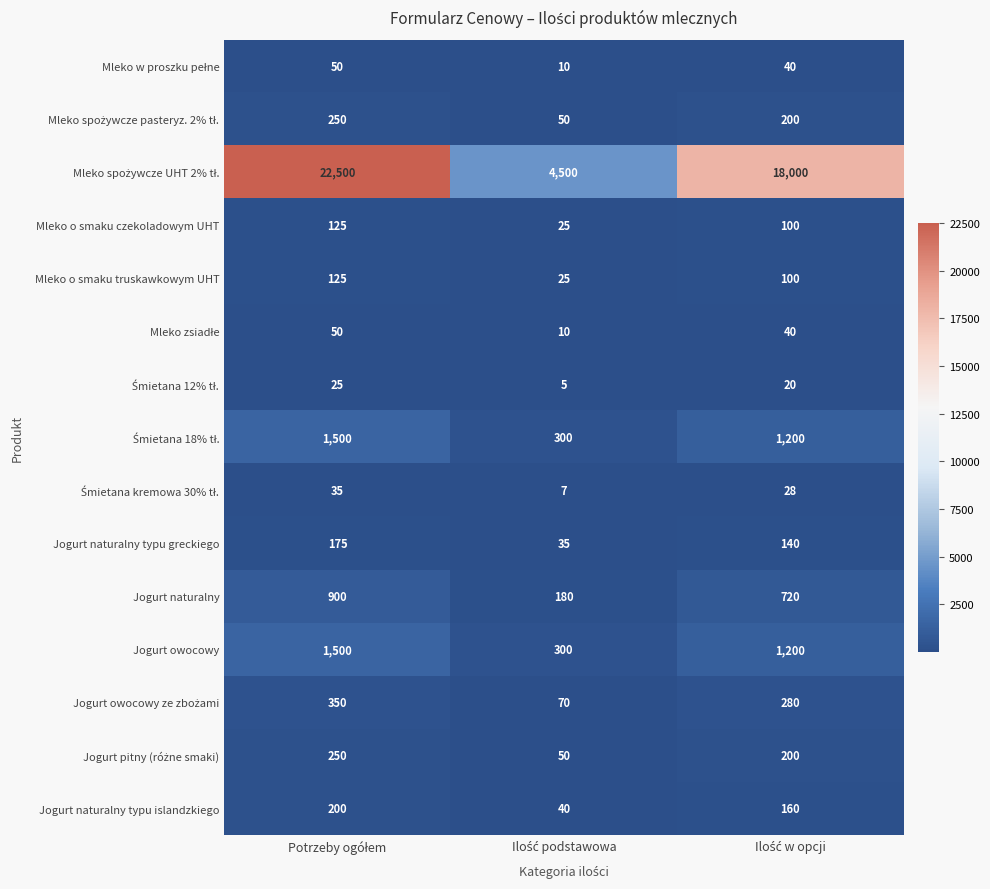

What is the minimum value shown in the chart?

5